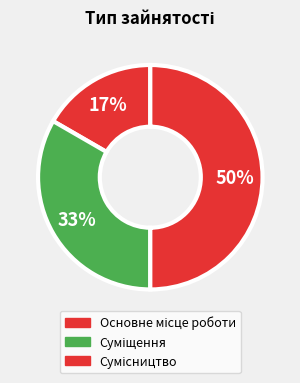

Do Суміщення and Основне місце роботи together represent more than half of the pie?

No